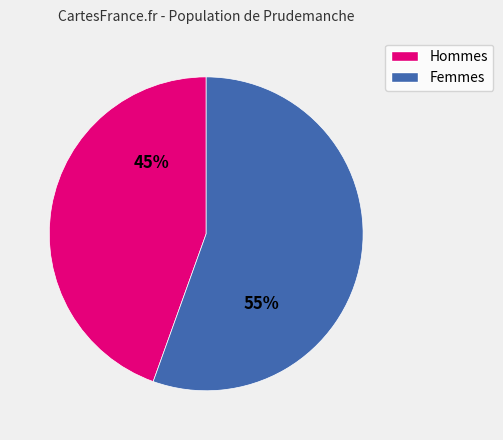

To the nearest percent, what is the average slice percentage?

50%